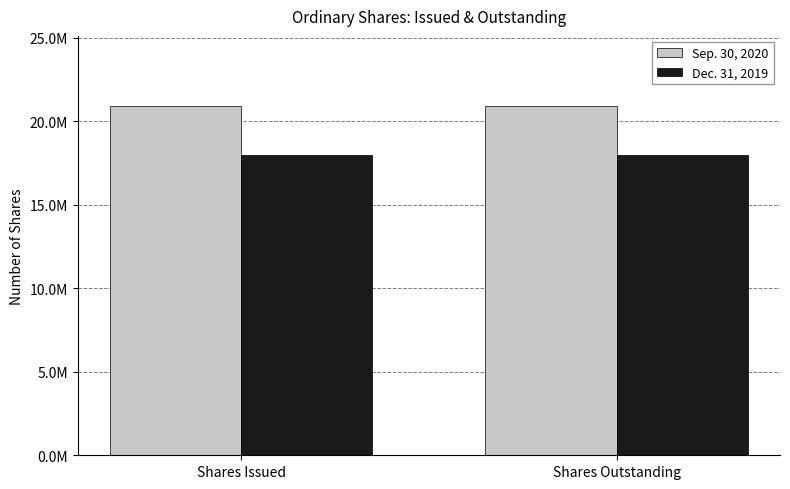

What are all the series names shown in the legend?

Sep. 30, 2020, Dec. 31, 2019